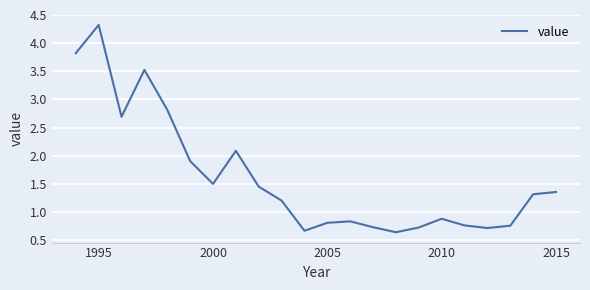

What is the difference between the maximum and minimum values?

3.7